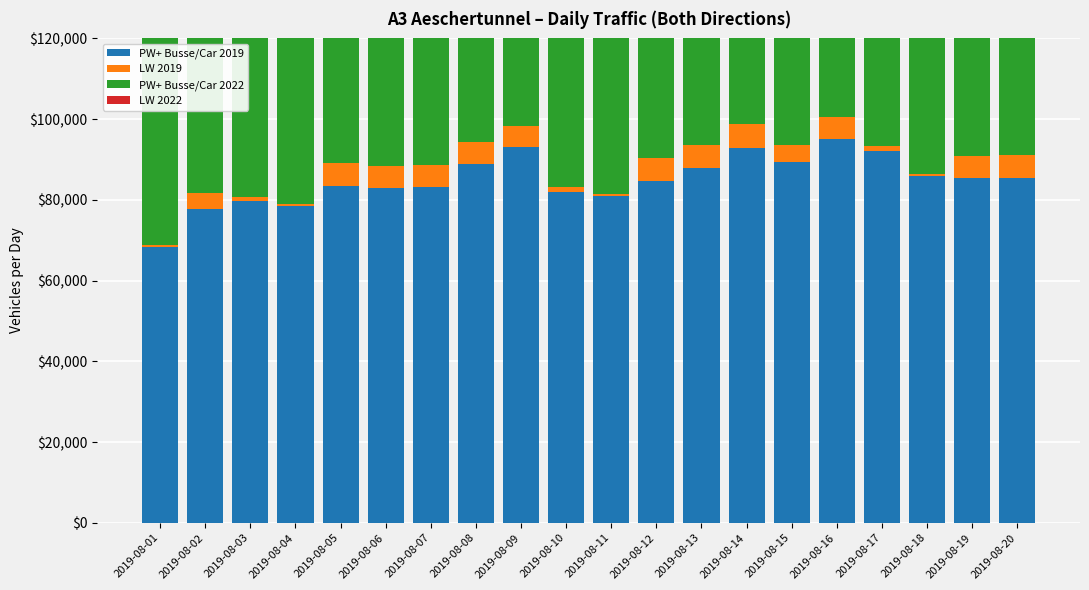

Between 2019-08-02 and 2019-08-13, which series saw the biggest shift?

PW+ Busse/Car 2019